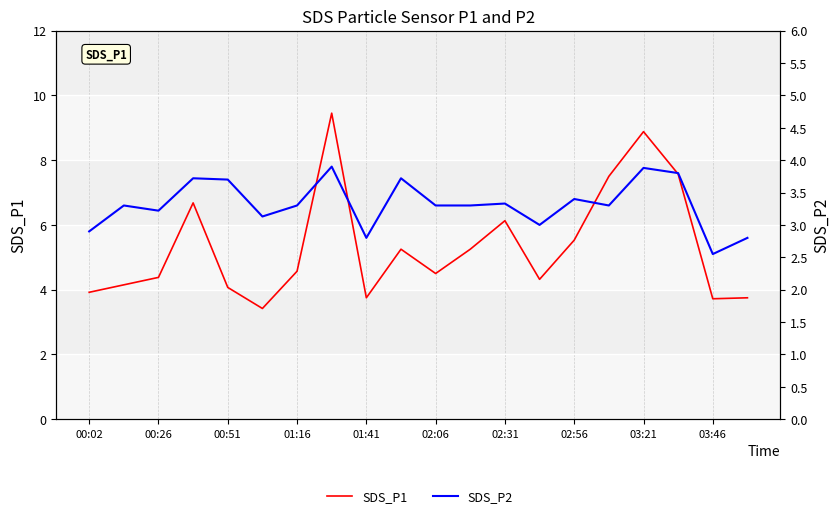

Which series has the largest total across all categories?

SDS_P1